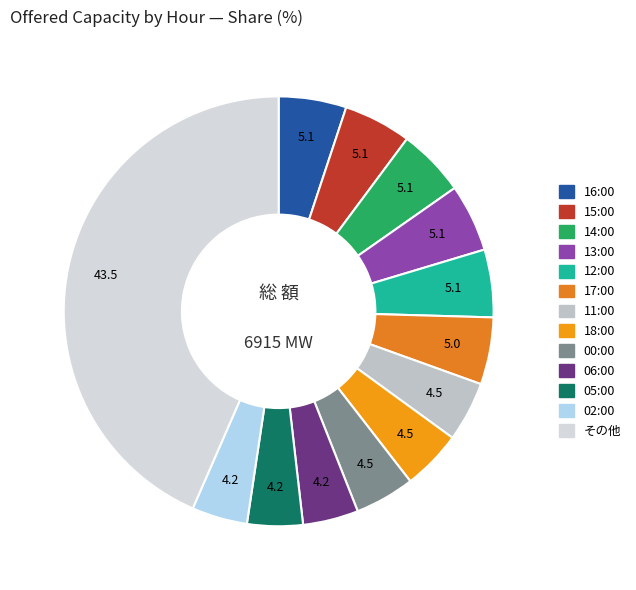

Count the number of slices in the pie.

13